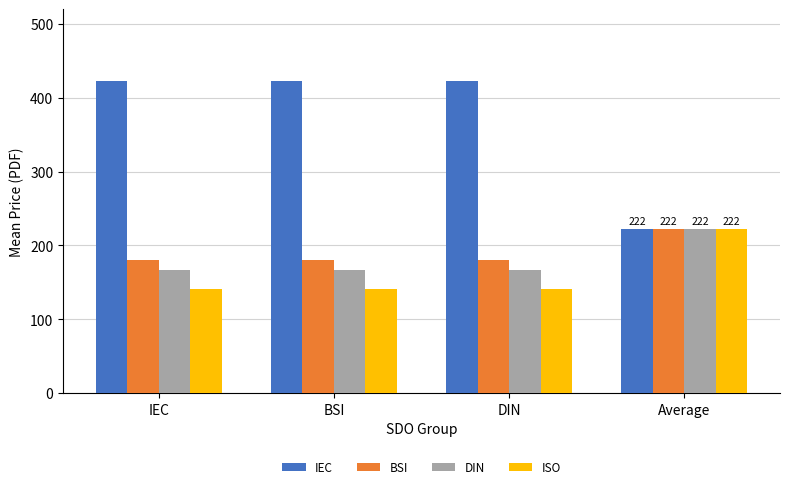

What is the label of the 3rd bar from the right?

BSI